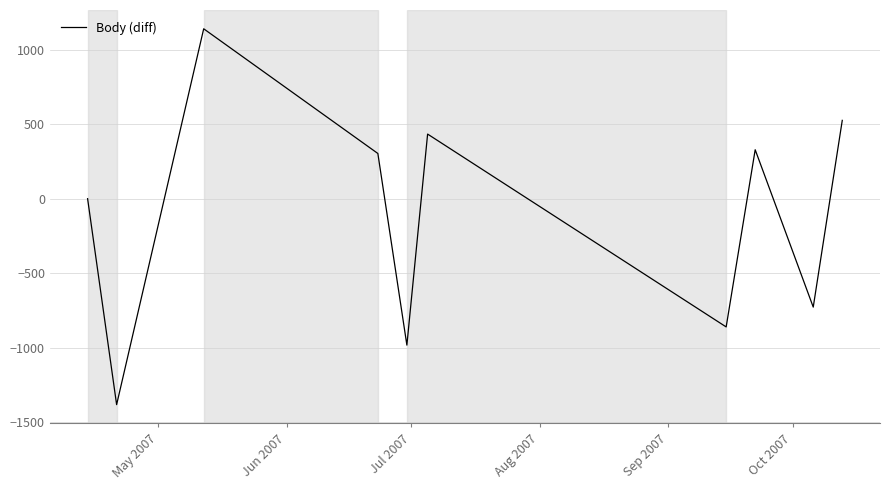

Does the chart display data point markers on the line(s)?

No